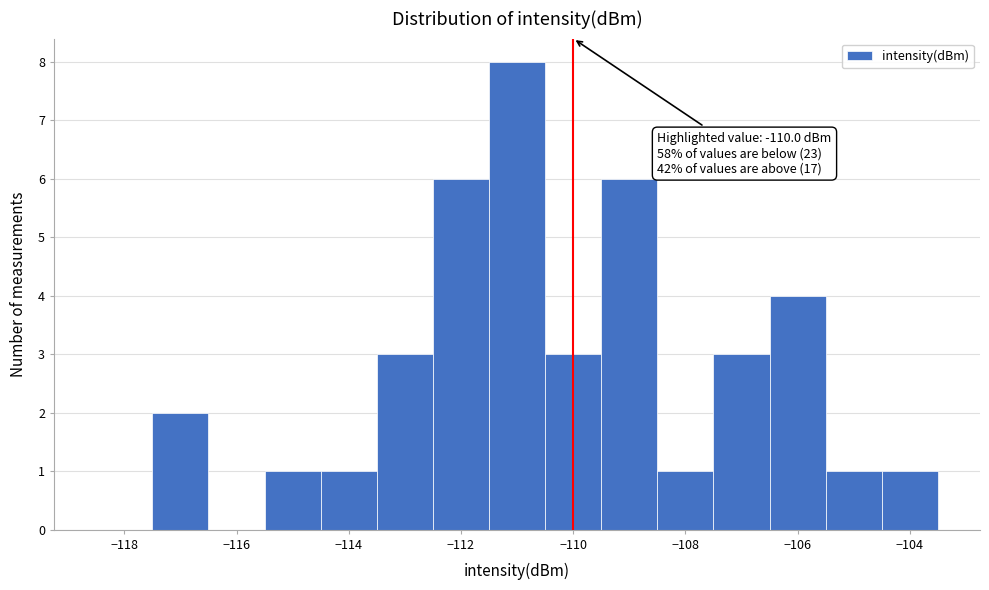

Over which range of the x-axis is the bar tallest?

-111.5 to -110.5